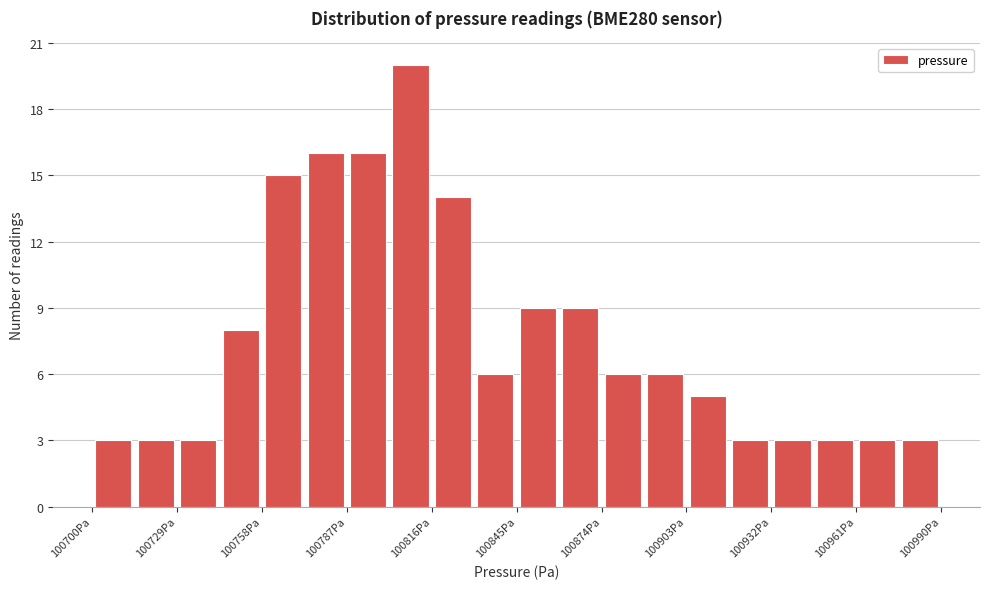

Read against the x-axis, roughly where is the centre of the tallest bar?

100810